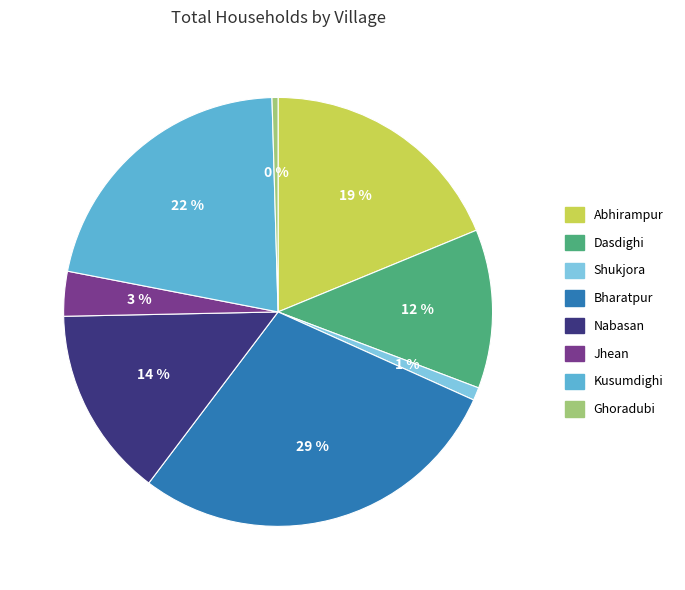

Which has a higher value, Shukjora or Kusumdighi?

Kusumdighi